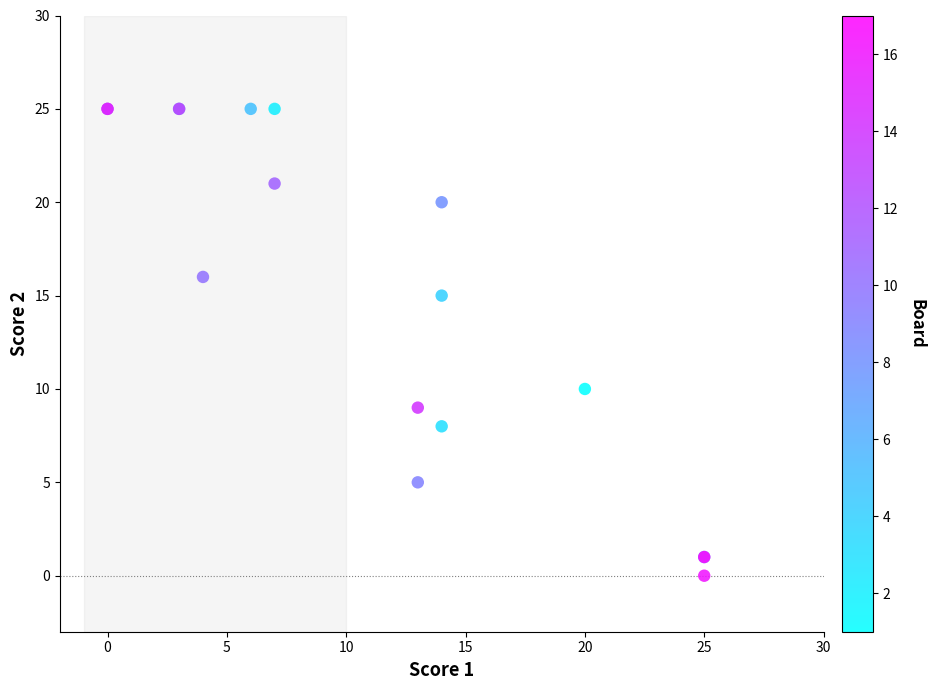

What Y value in the scatter plot is closest to 12?

10